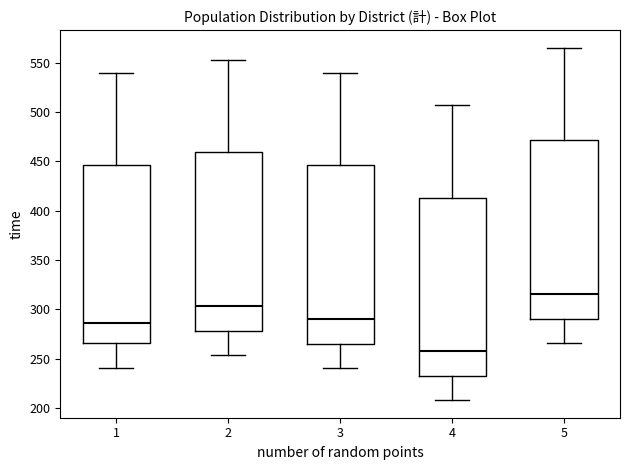

Reading left to right, transcribe this box plot: for each box, give where its median line is, the range the box spans, and where its two whiskers end, as read against the y-axis. The values are not printed on the chart, so give them approximately, as read against the axis.

1: median 285, box 265 to 445, whiskers 240 to 540
2: median 305, box 280 to 460, whiskers 255 to 555
3: median 290, box 265 to 445, whiskers 240 to 540
4: median 260, box 230 to 415, whiskers 210 to 505
5: median 315, box 290 to 470, whiskers 265 to 565